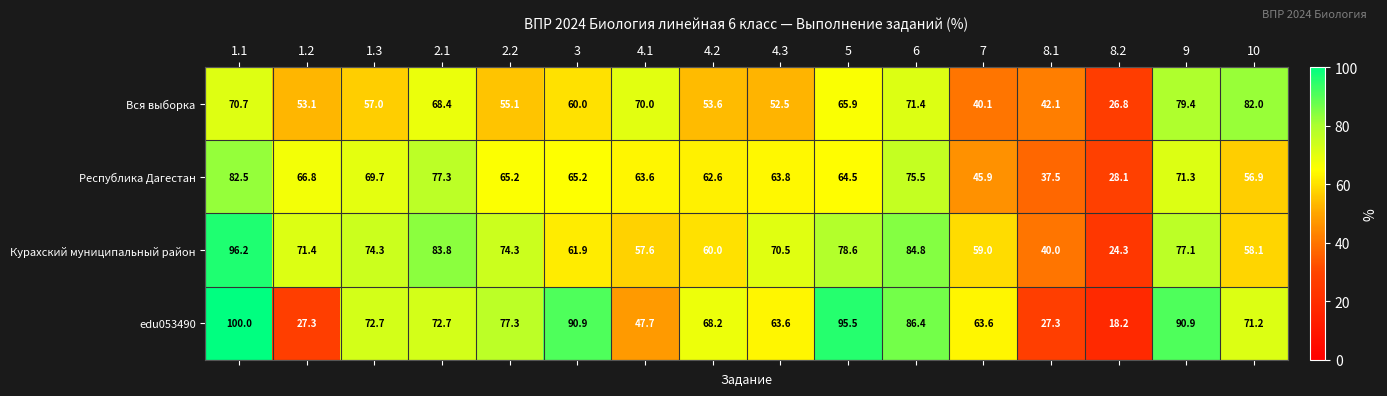

At which label does Курахский муниципальный район first exceed 71?

1.1